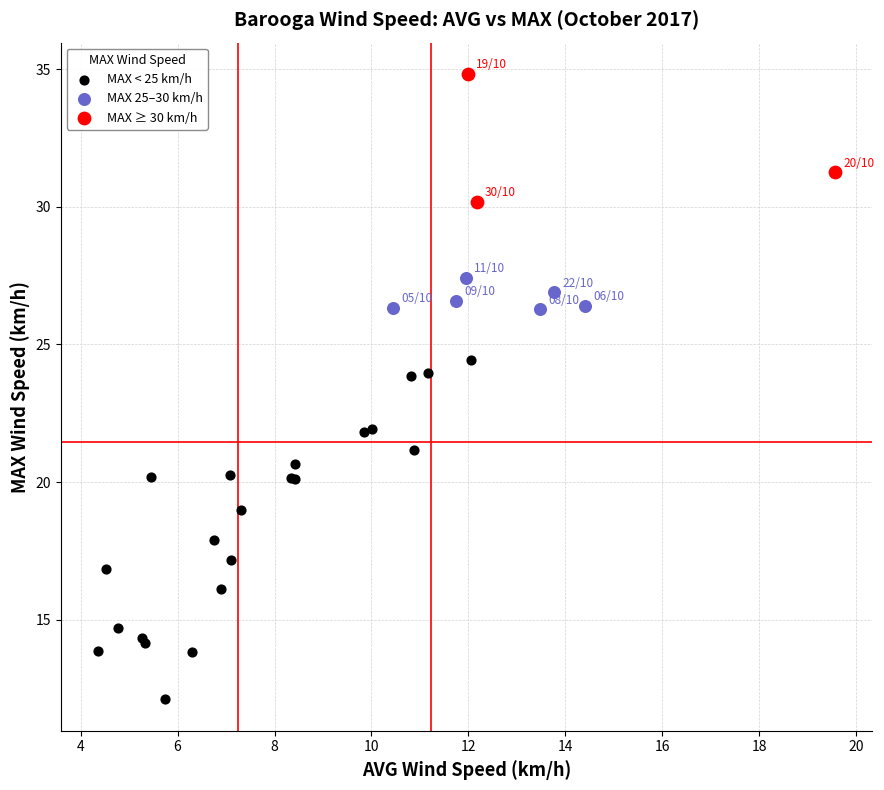

Which series contains the lowest Y value?

MAX < 25 km/h